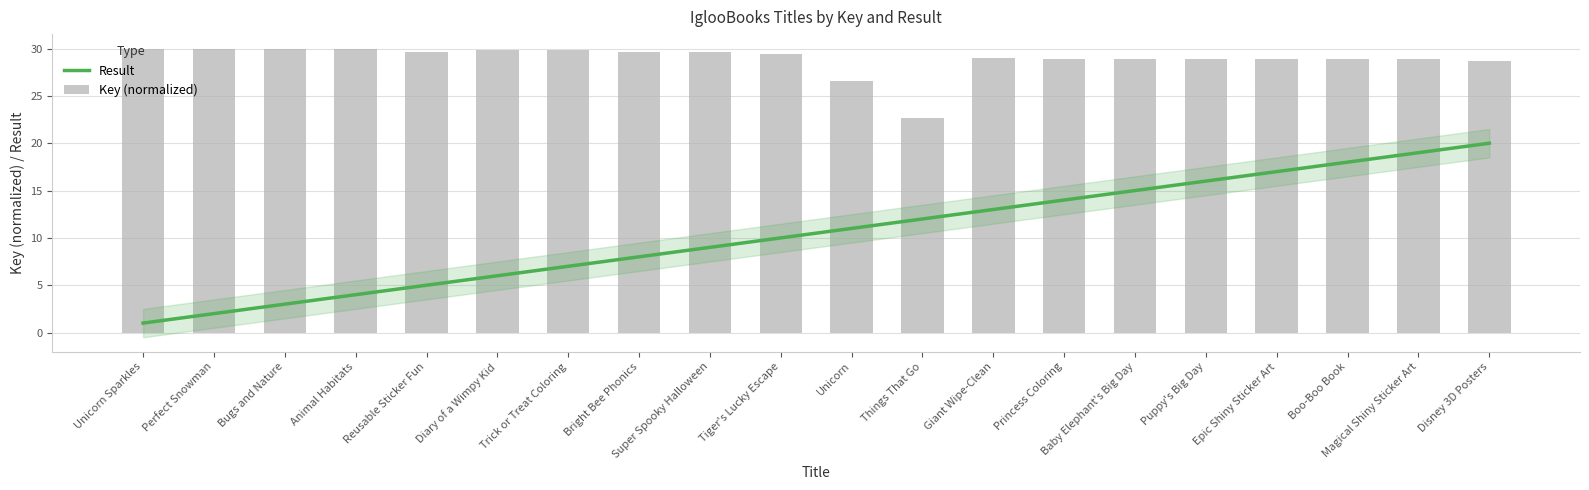

The Result series shows 17.1 at Things That Go. True or false?

False